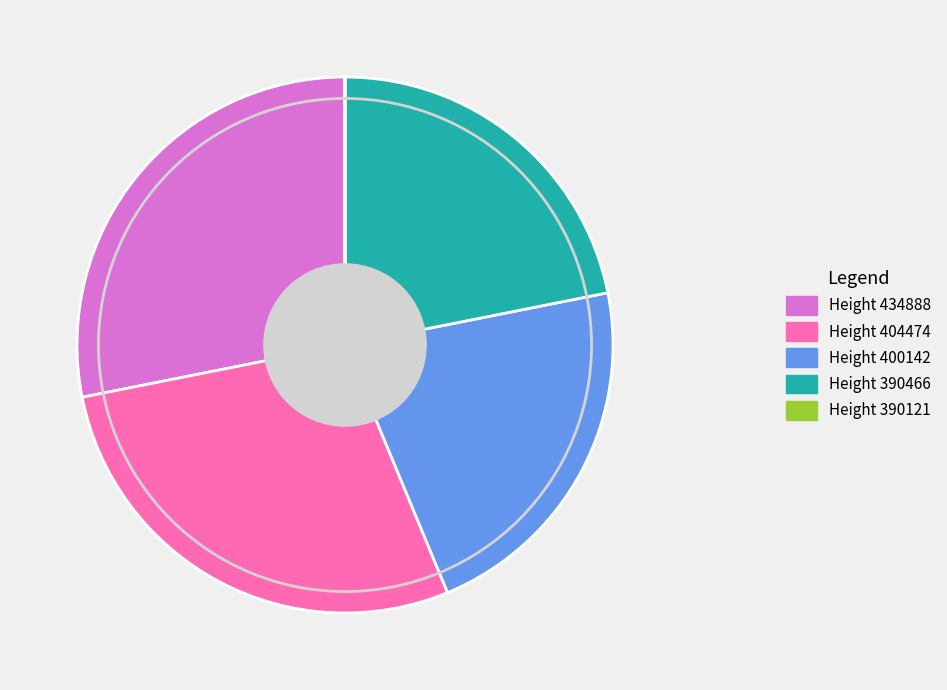

Does Height 400142 account for over 50% of the chart?

No